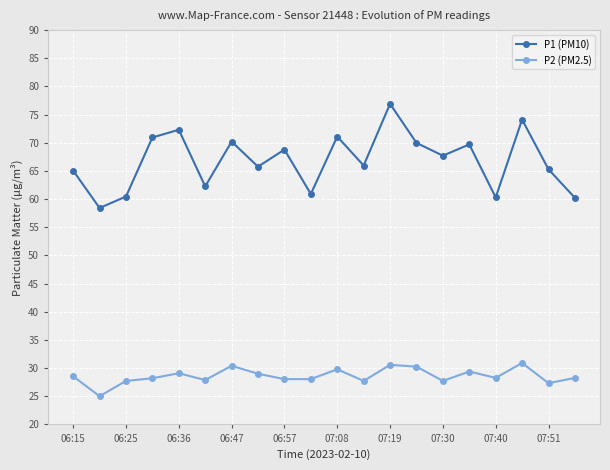

Which series has the widest spread of values?

P1 (PM10)